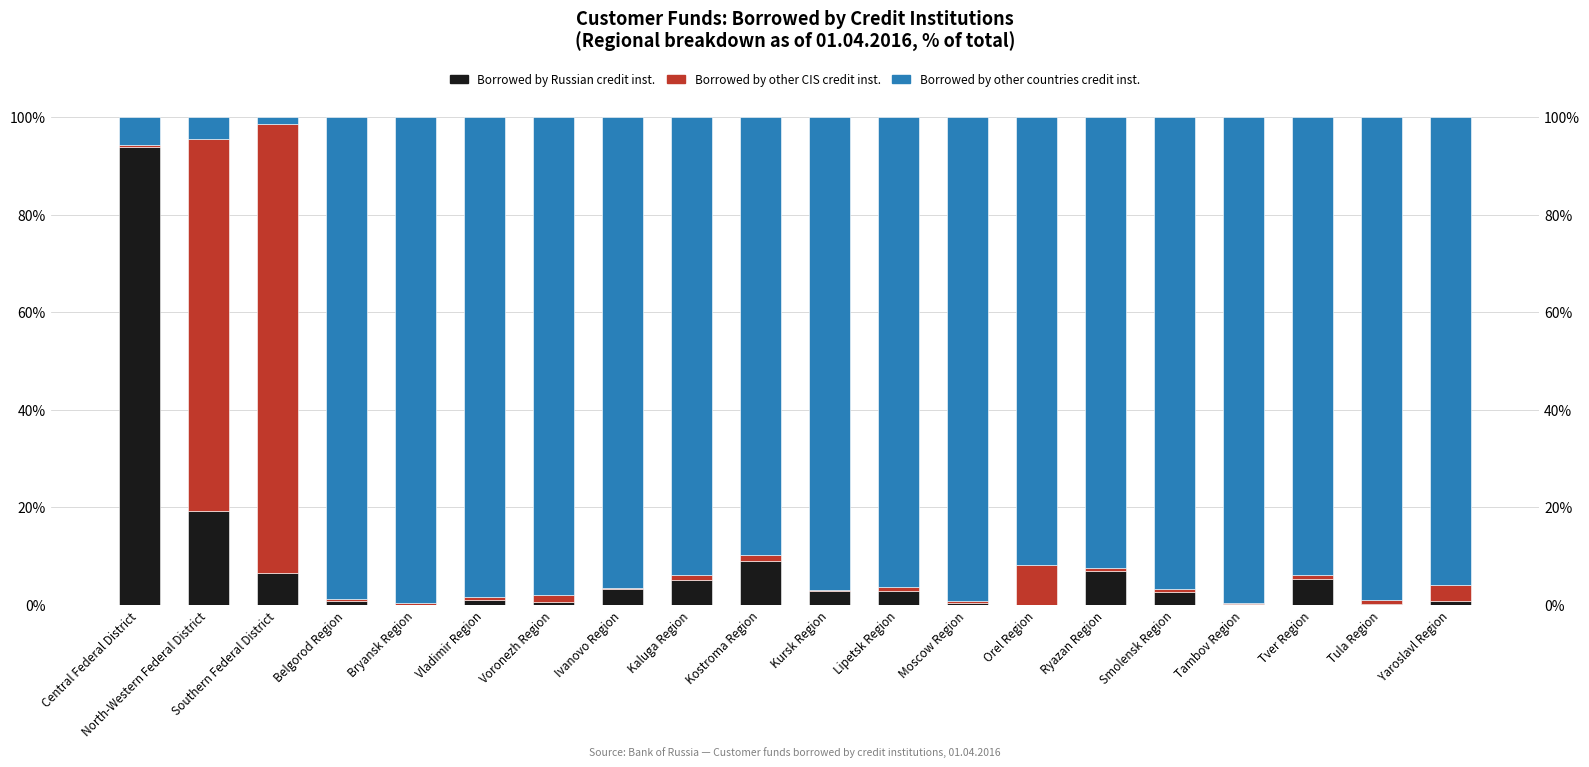

Which has a higher value, Tula Region or Smolensk Region?

Smolensk Region